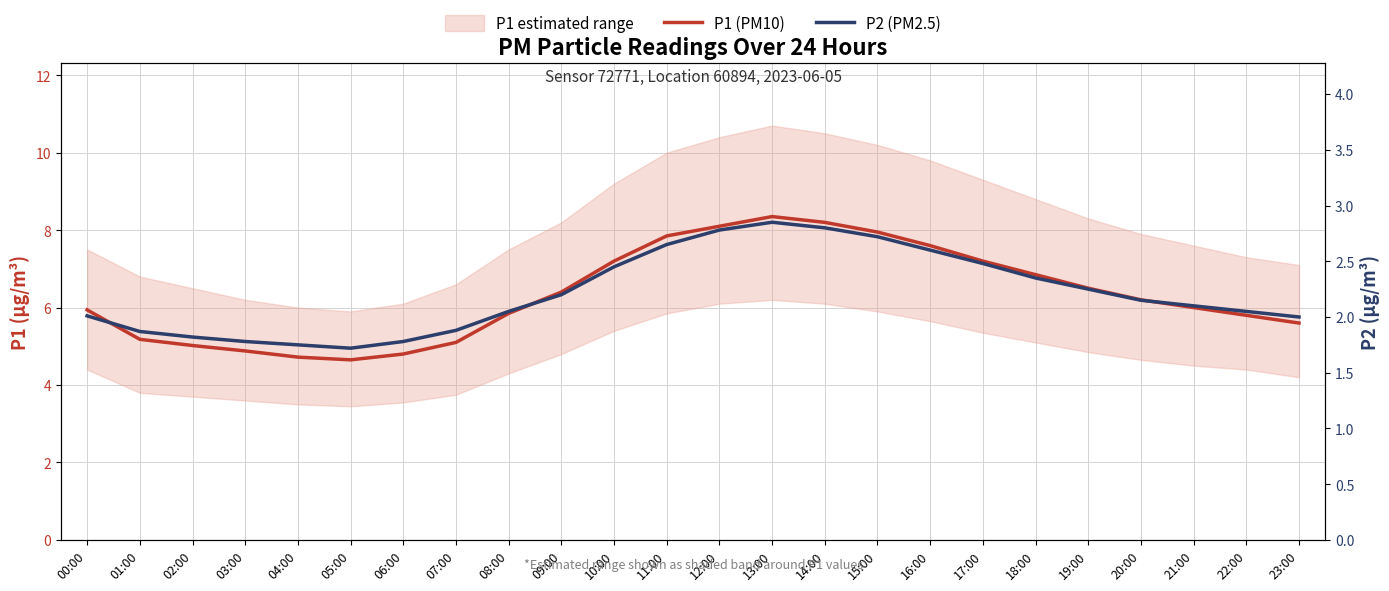

What is the sum of all P1 (PM10) values?

151.9